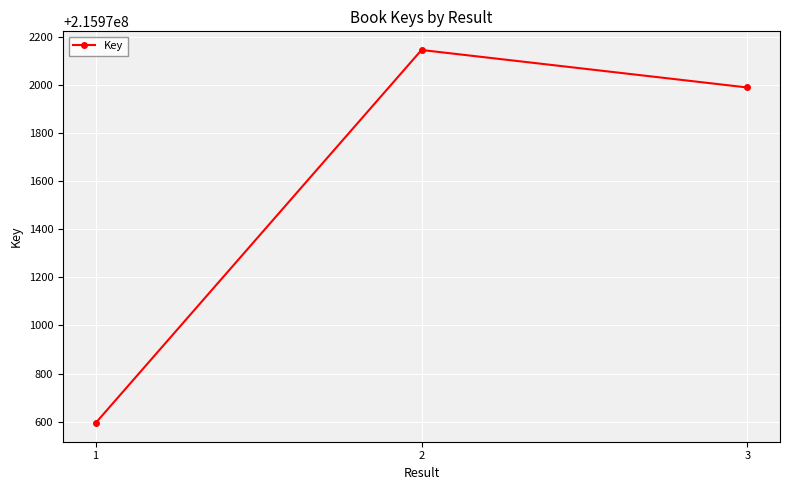

What is the average value?

215971577